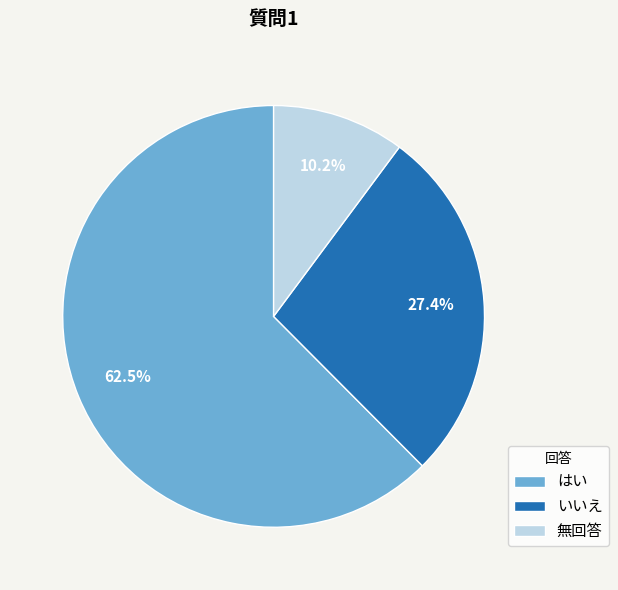

Between 無回答 and はい, which is larger?

はい